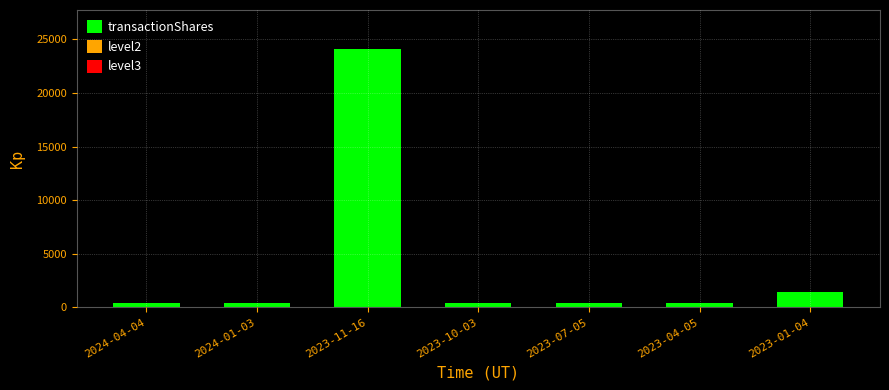

What is the sum of the values at 2024-04-04 and 2023-04-05?

720